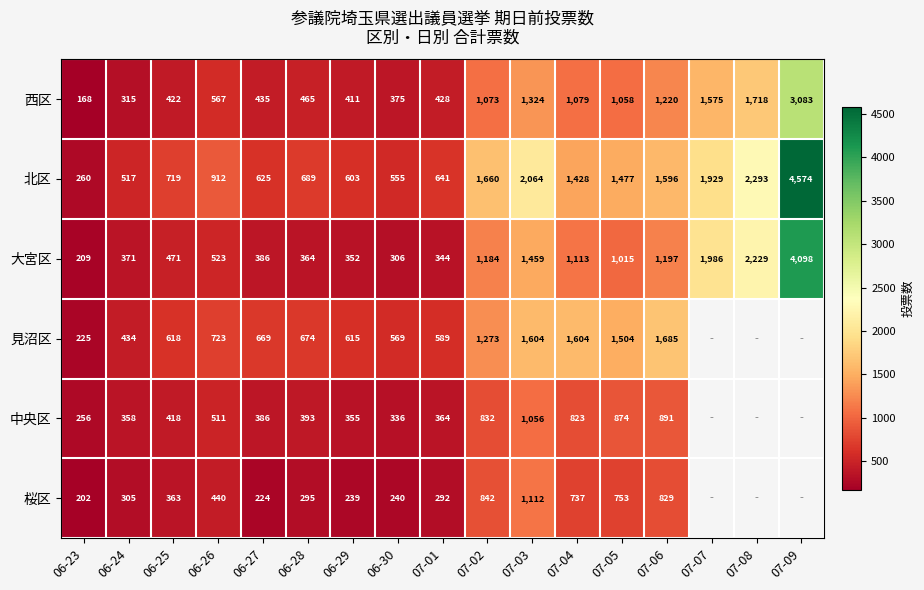

What is the difference between the highest and lowest values at 06-29?

376